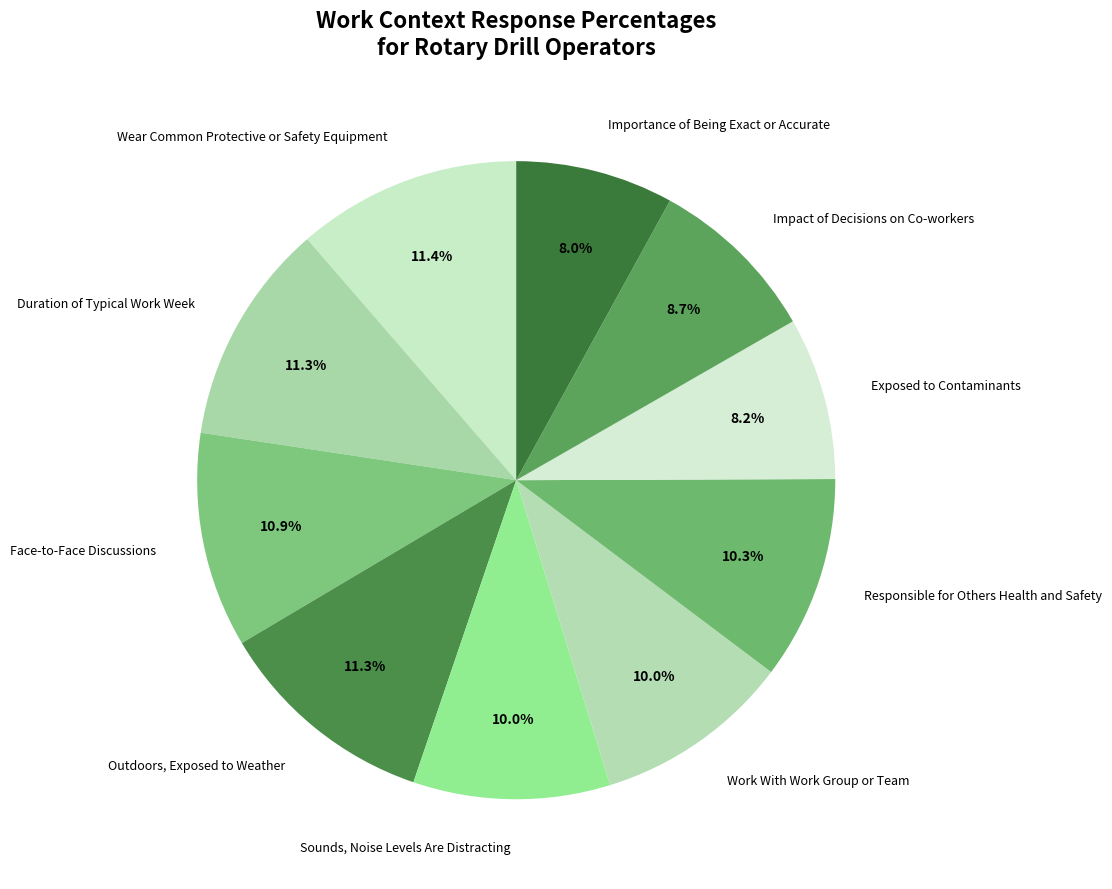

Is there any slice that represents more than half of the pie?

No